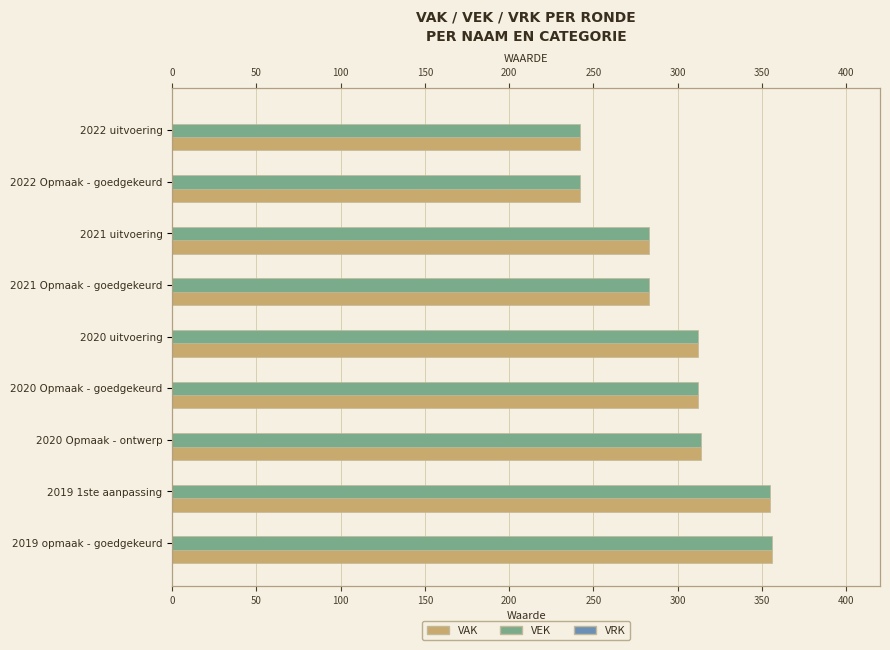

Which series changed the most between 200 and 400?

VAK